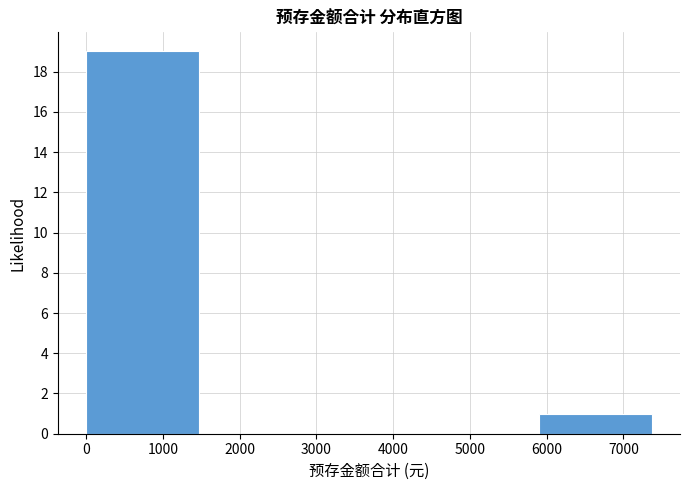

Reading left to right, transcribe this chart: for each bar, give the range it covers on the x-axis and its height. Neither the bar edges nor the heights are printed on the chart, so give them approximately, as read against the axes.

0 to 1500: 19
1500 to 2900: 0
2900 to 4400: 0
4400 to 5900: 0
5900 to 7400: 1